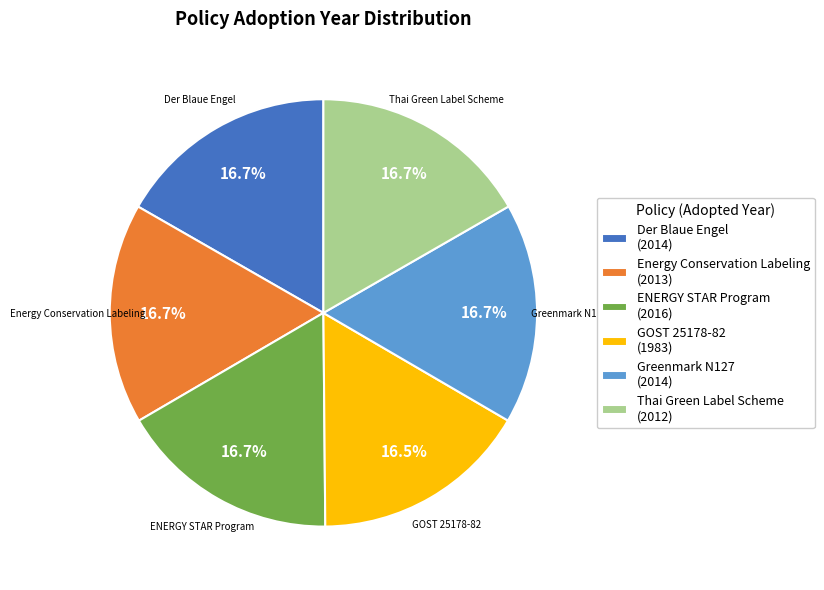

Is GOST 25178-82 (1983) the majority of the pie?

No